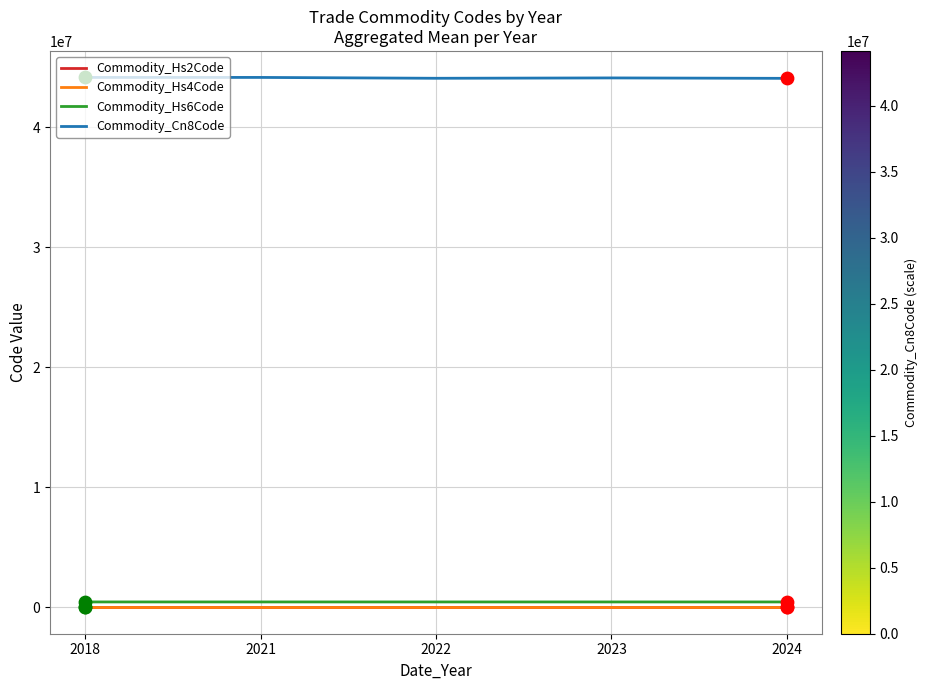

Is the value of Commodity_Cn8Code at 2018 greater than the value of Commodity_Hs2Code at 2021?

Yes